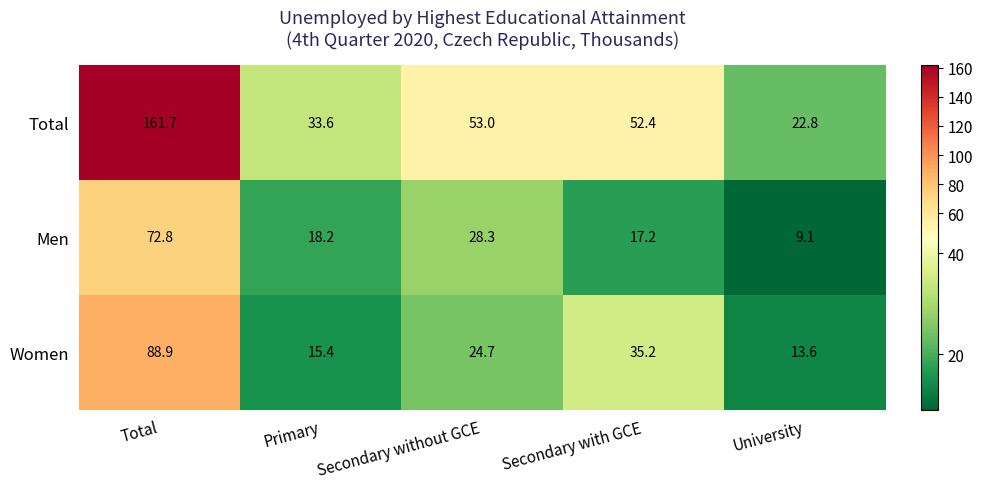

What is the minimum value shown in the chart?

9.1